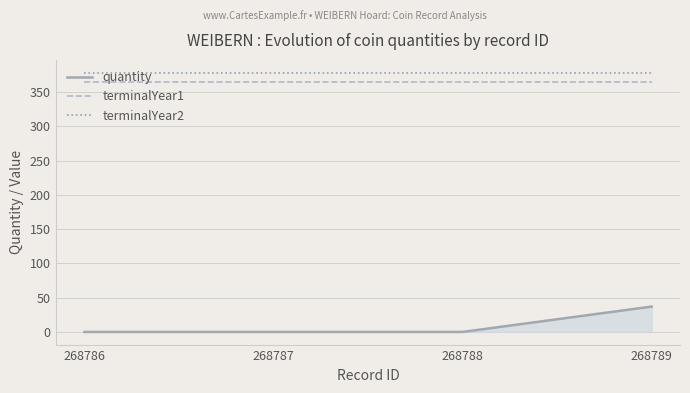

The value of terminalYear2 at 268789 is 666. True or false?

False